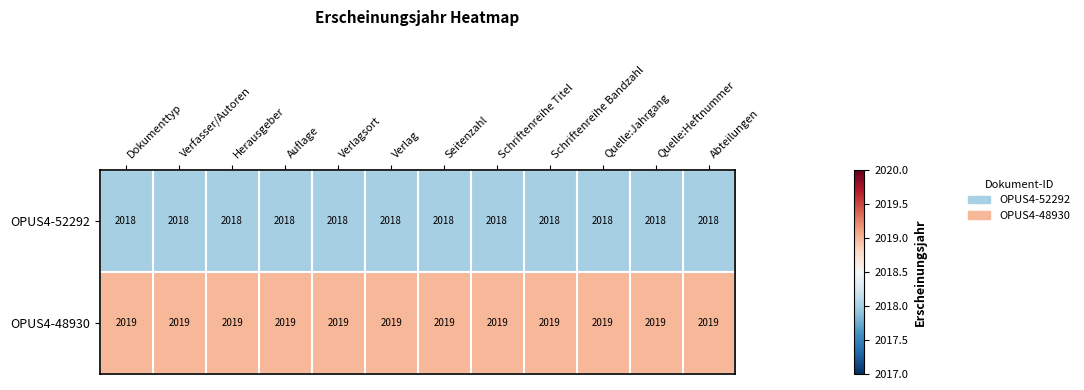

Rank the series by their average value, from highest to lowest.

OPUS4-48930, OPUS4-52292